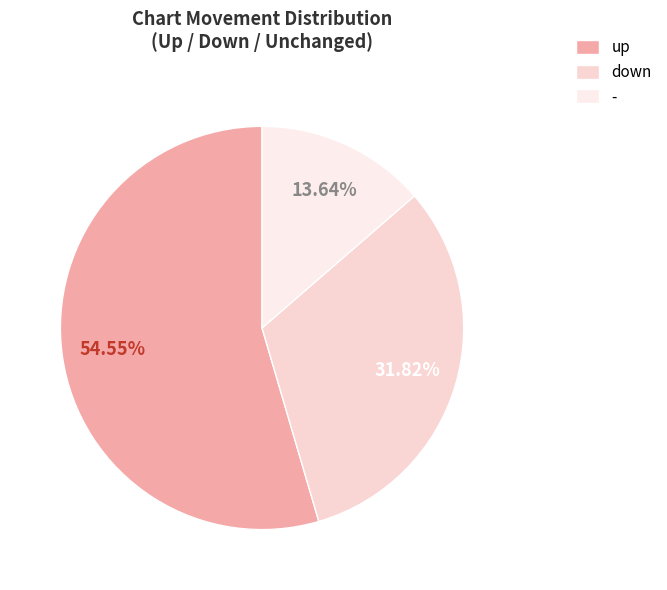

What is the total percentage of up and -?

68.2%